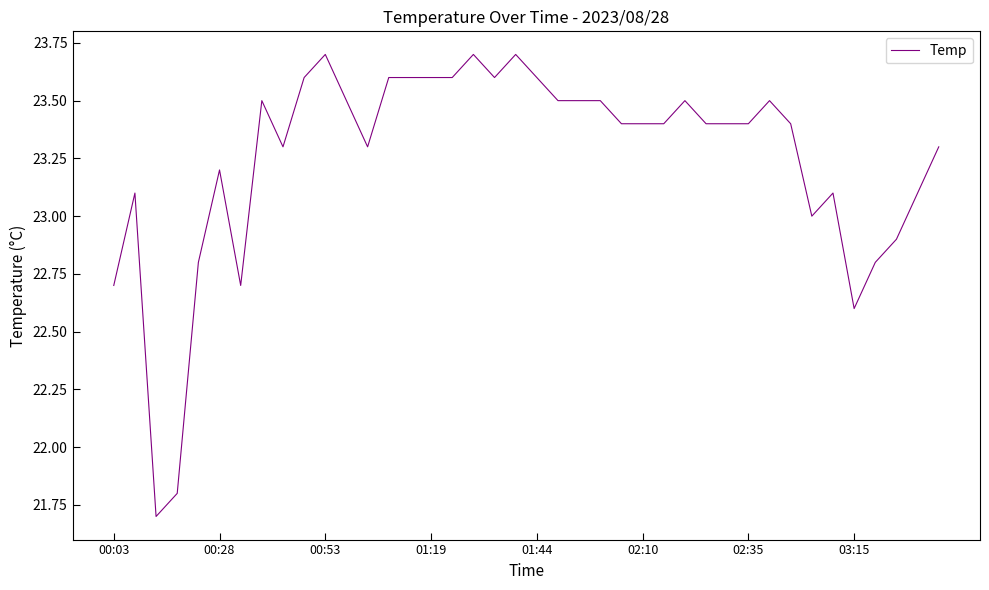

What is the greatest value displayed?

23.7